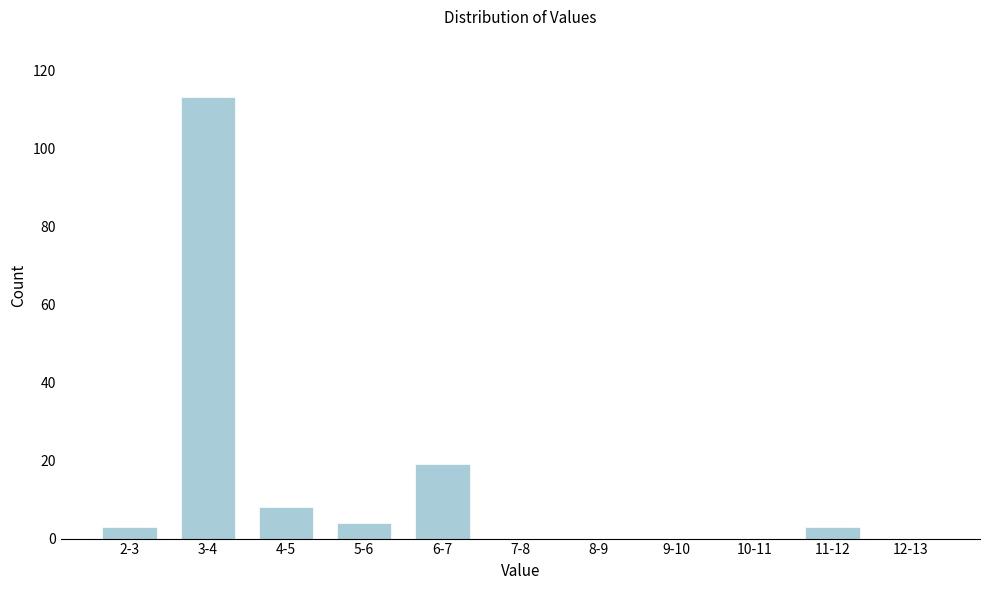

Reading left to right, what are all the values shown in this chart?

2-3=3	3-4=113	4-5=8	5-6=4	6-7=19	7-8=0	8-9=0	9-10=0	10-11=0	11-12=3	12-13=0